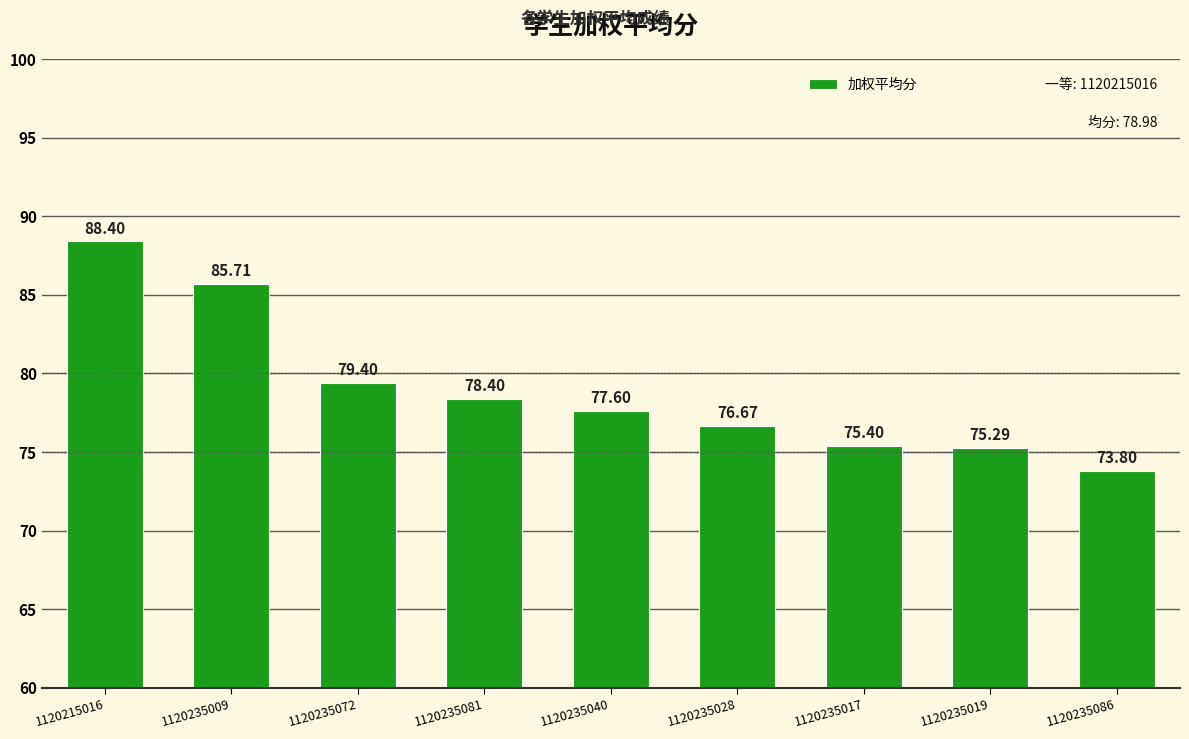

What is the label of the 1st bar from the right?

1120235086